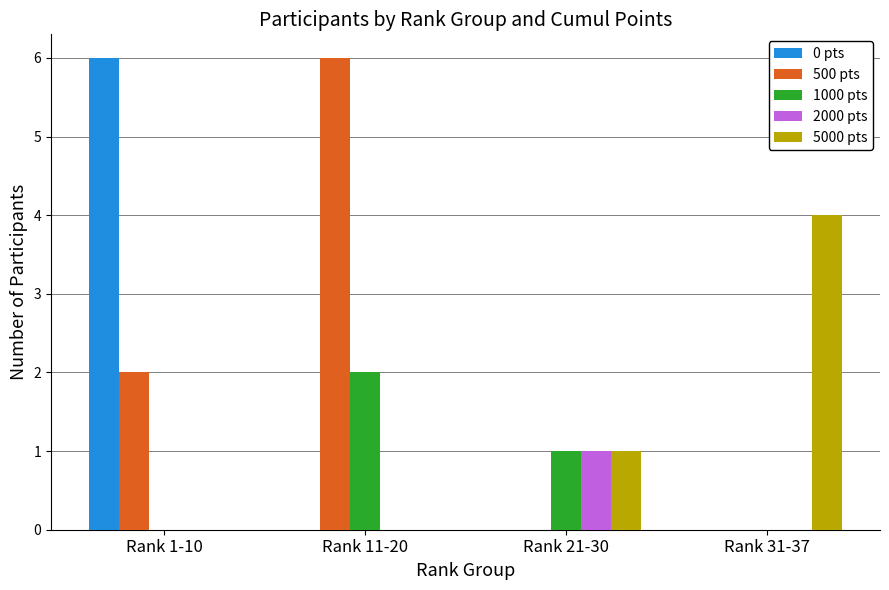

Where does the 1000 pts series first go above 1?

Rank 11-20